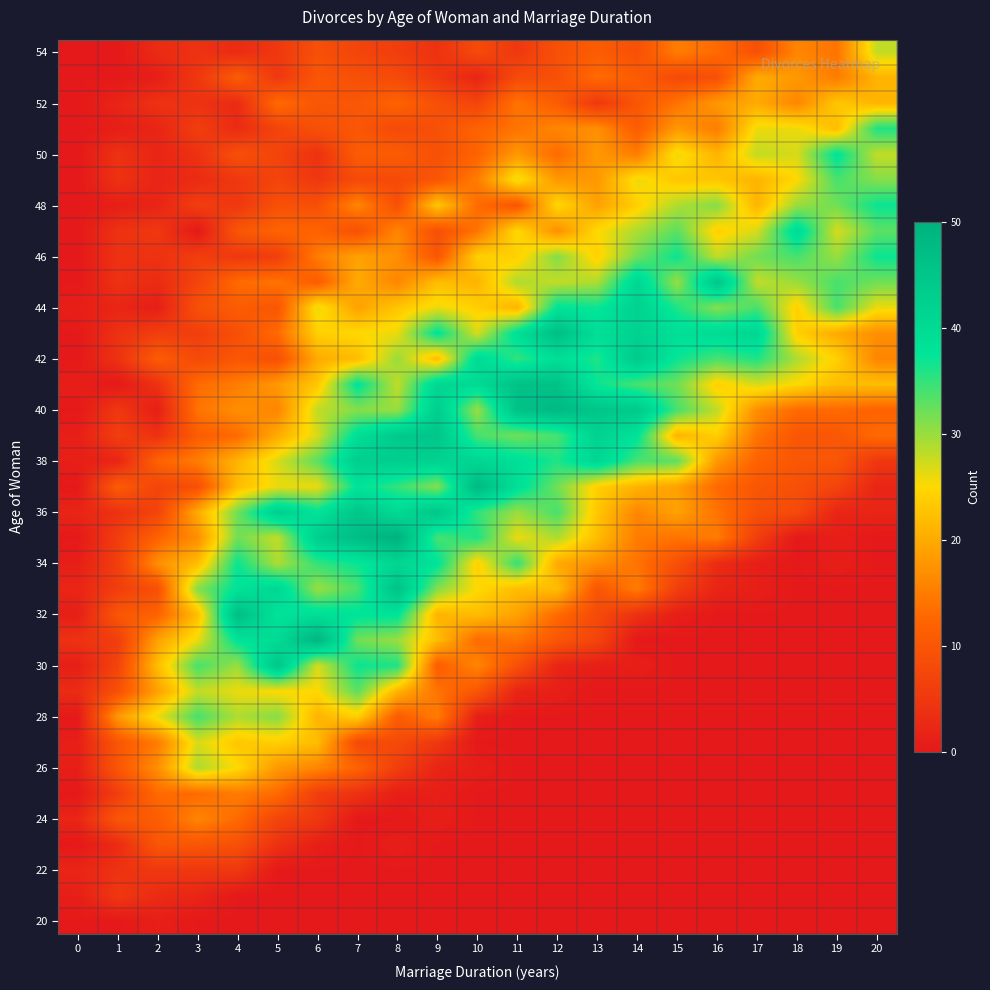

At which category is the sum across all series the highest?

7